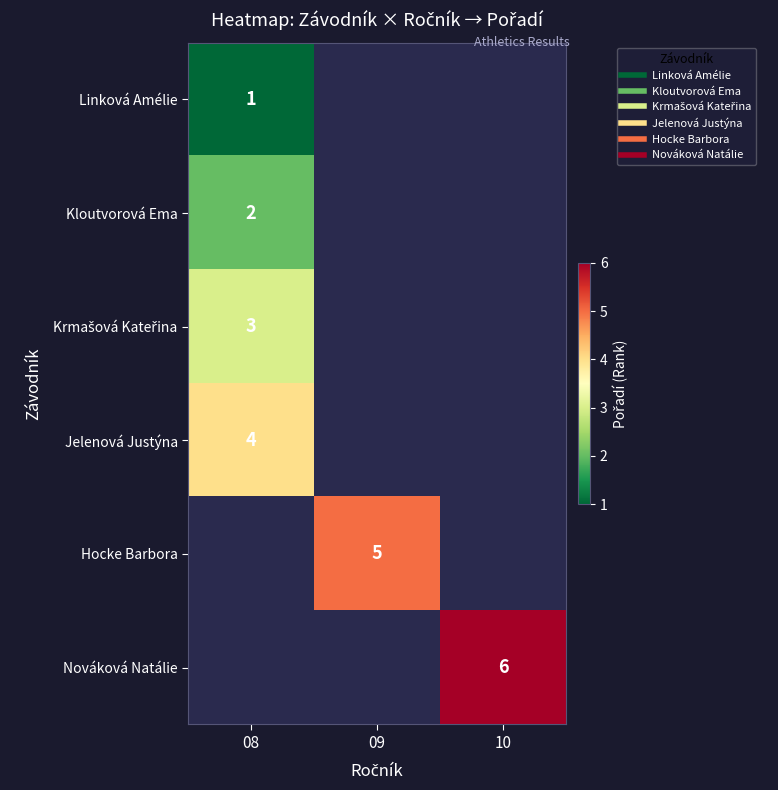

How many values in Linková Amélie are above zero?

1